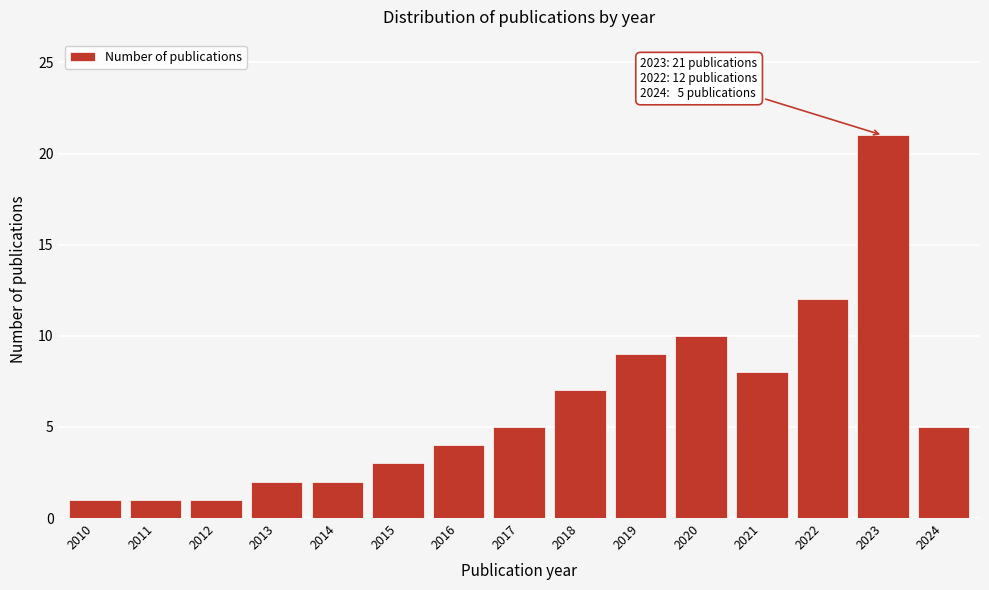

Reading left to right, transcribe all the data shown in this chart.

2010=1	2011=1	2012=1	2013=2	2014=2	2015=3	2016=4	2017=5	2018=7	2019=9	2020=10	2021=8	2022=12	2023=21	2024=5